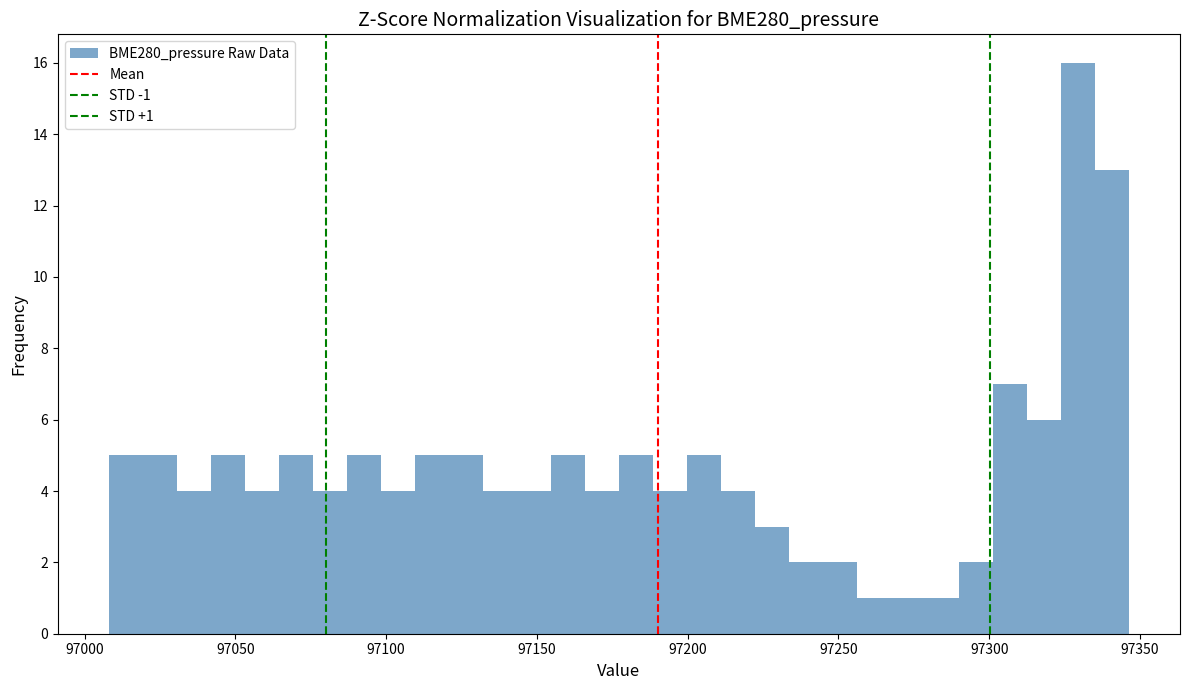

Read against the x-axis, roughly where is the centre of the tallest bar?

97330